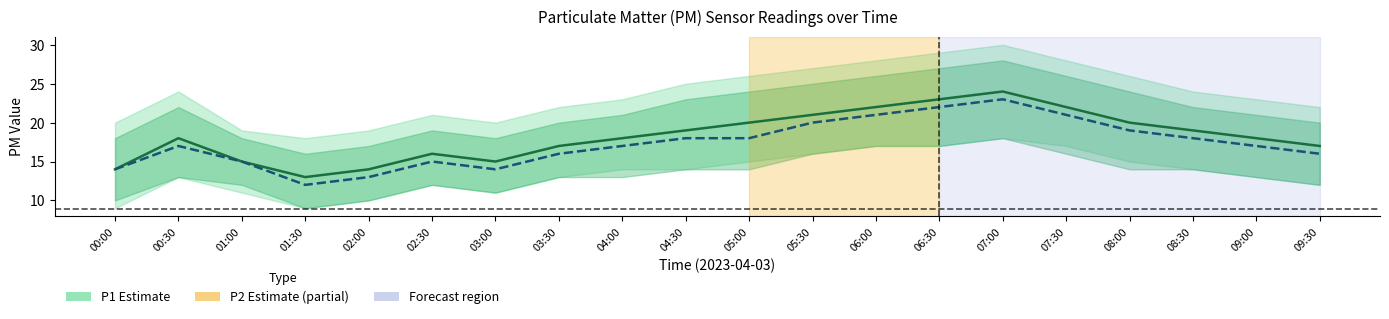

Rank the categories by P2 value from highest to lowest.

07:00, 06:30, 06:00, 07:30, 05:30, 08:00, 04:30, 05:00, 08:30, 00:30, 04:00, 09:00, 03:30, 09:30, 01:00, 02:30, 00:00, 03:00, 02:00, 01:30